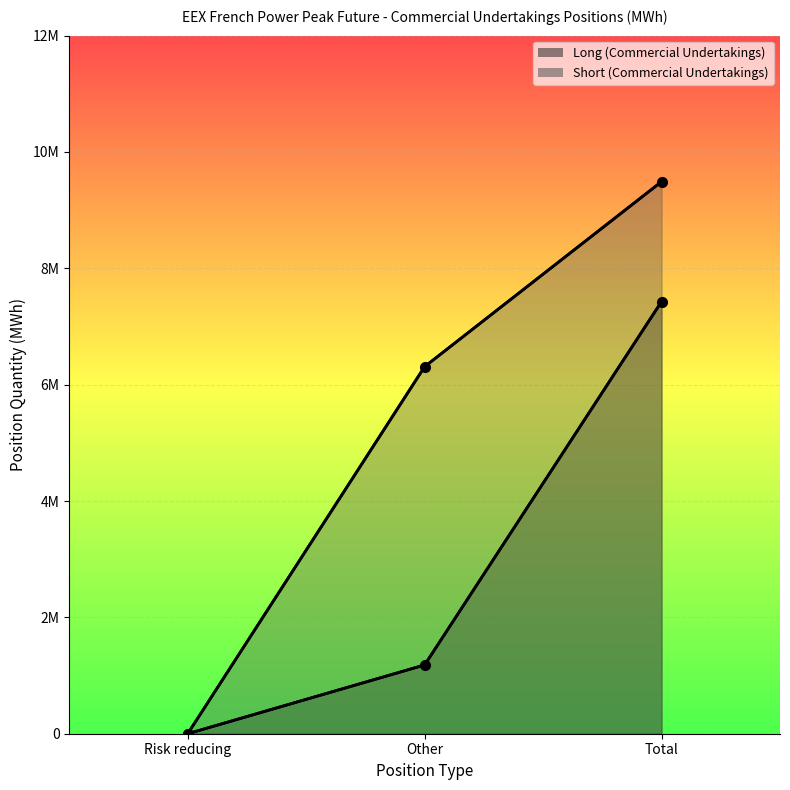

At which label does Long (Commercial Undertakings) first exceed 1181880?

Total